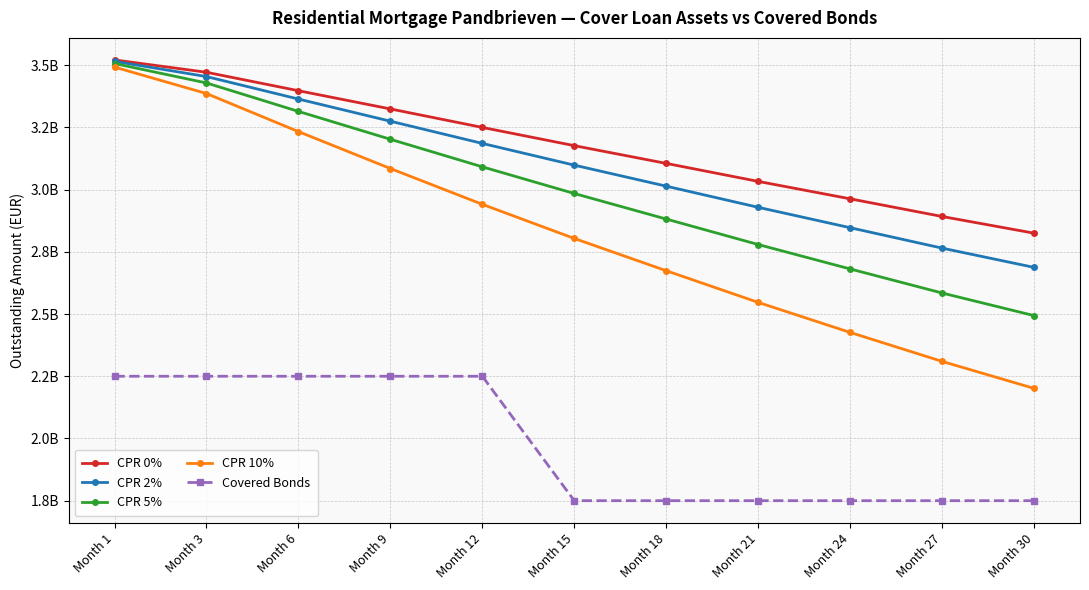

What are all the series names shown in the legend?

CPR 0%, CPR 2%, CPR 5%, CPR 10%, Covered Bonds